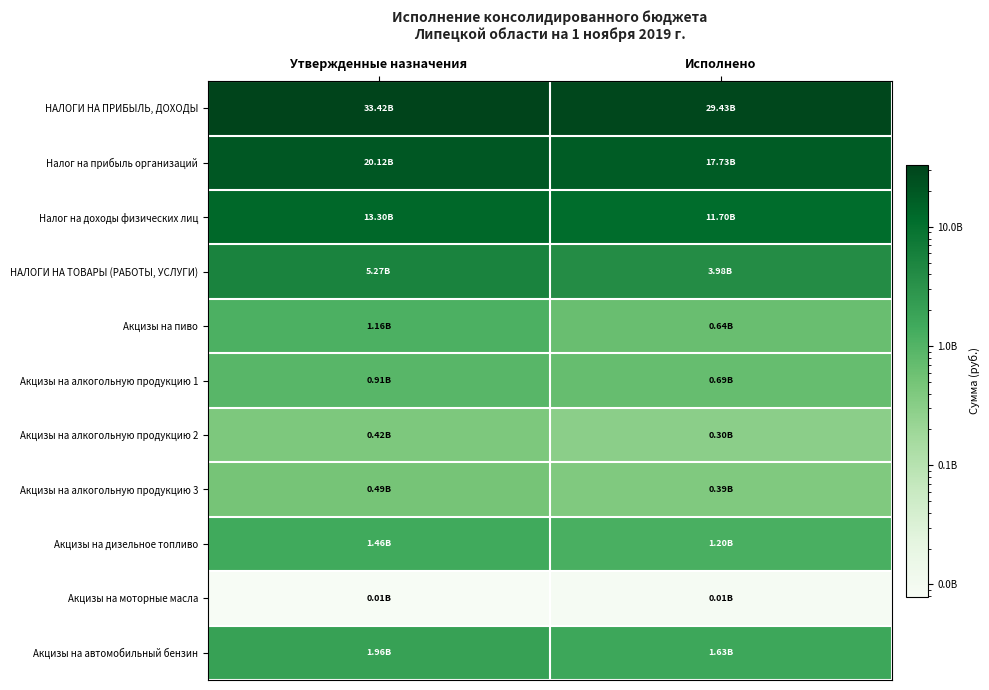

Reading left to right, transcribe all the data shown in this chart.

НАЛОГИ НА ПРИБЫЛЬ, ДОХОДЫ: Утвержденные назначения=33420000000.0	Исполнено=29428676641.1
Налог на прибыль организаций: Утвержденные назначения=20120000000.0	Исполнено=17727673085.5
Налог на доходы физических лиц: Утвержденные назначения=13300000000.0	Исполнено=11701003555.6
НАЛОГИ НА ТОВАРЫ (РАБОТЫ, УСЛУГИ): Утвержденные назначения=5274362155.9	Исполнено=3975267868.4
Акцизы на пиво: Утвержденные назначения=1161195000.0	Исполнено=638506644.2
Акцизы на алкогольную продукцию 1: Утвержденные назначения=907949851.6	Исполнено=686946200.8
Акцизы на алкогольную продукцию 2: Утвержденные назначения=420017000.0	Исполнено=298616010.1
Акцизы на алкогольную продукцию 3: Утвержденные назначения=487932851.6	Исполнено=388330190.8
Акцизы на дизельное топливо: Утвержденные назначения=1463807428.5	Исполнено=1200848301.7
Акцизы на моторные масла: Утвержденные назначения=7911717.9	Исполнено=8978321.4
Акцизы на автомобильный бензин: Утвержденные назначения=1960777904.8	Исполнено=1632701345.7